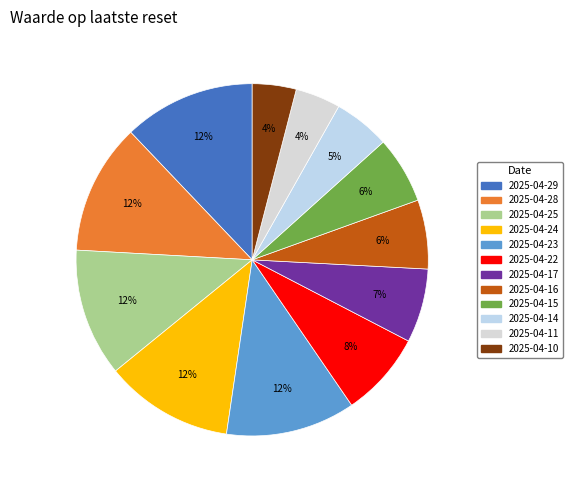

To the nearest percent, what portion does 2025-04-15 represent?

6%